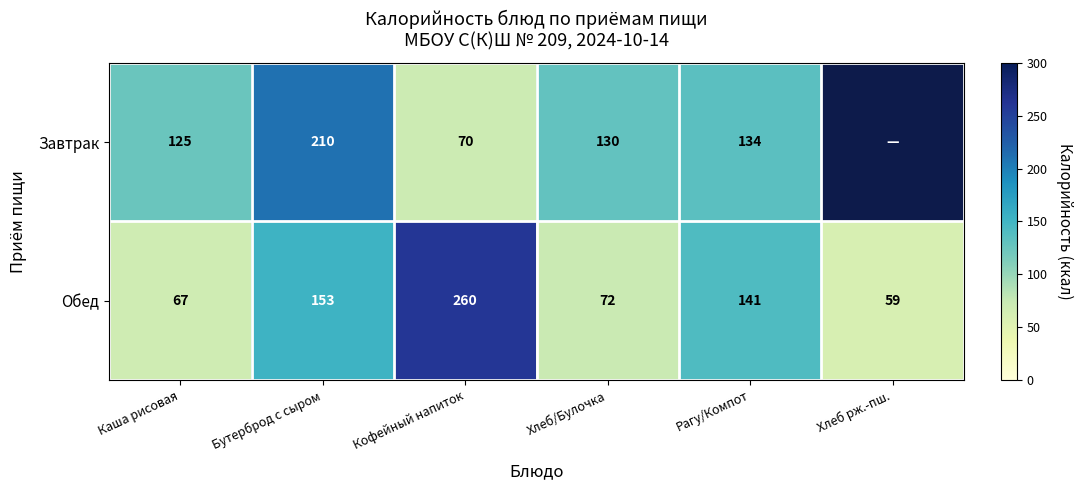

At which label does Обед first exceed 141?

Бутерброд с сыром